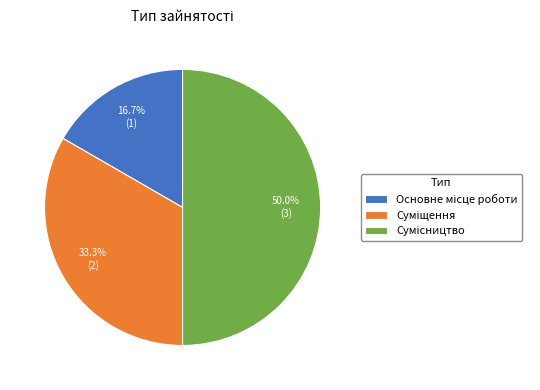

To the nearest percent, what percentage of the pie is Суміщення?

33%